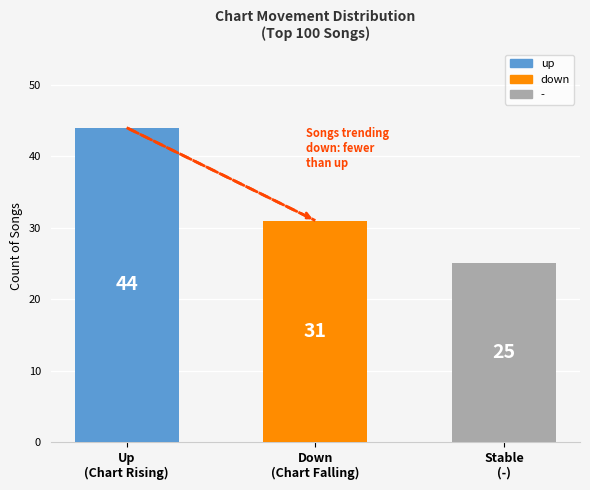

What is the change in value from up to down?

-13